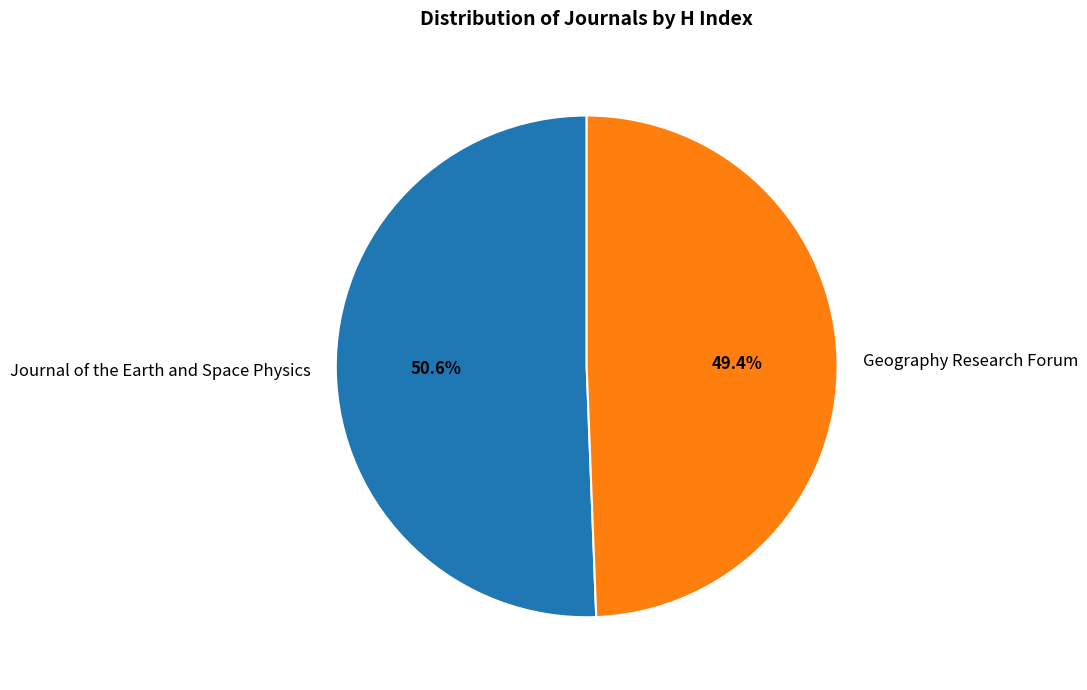

Approximately how many times larger is the value at Geography Research Forum compared to Journal of the Earth and Space Physics?

1.0